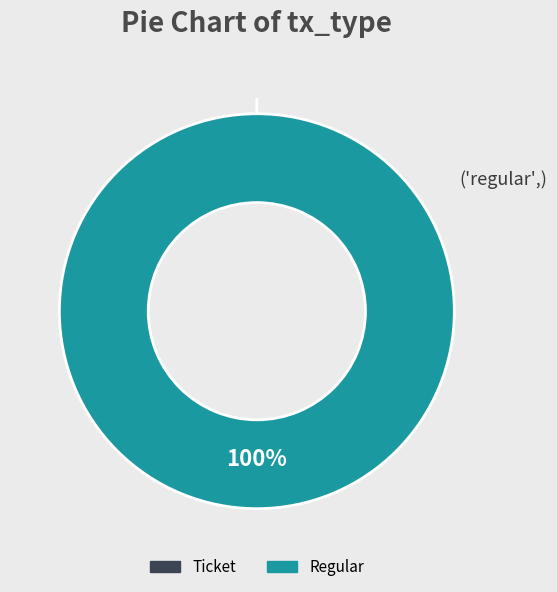

What is the majority slice?

Regular